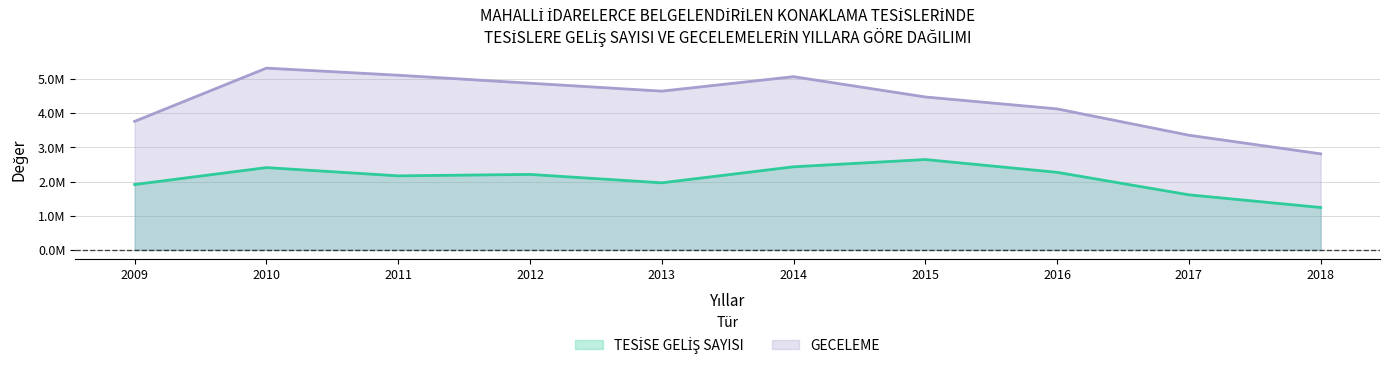

The value of TESİSE GELİŞ SAYISI at 2009 is 1913548. True or false?

True